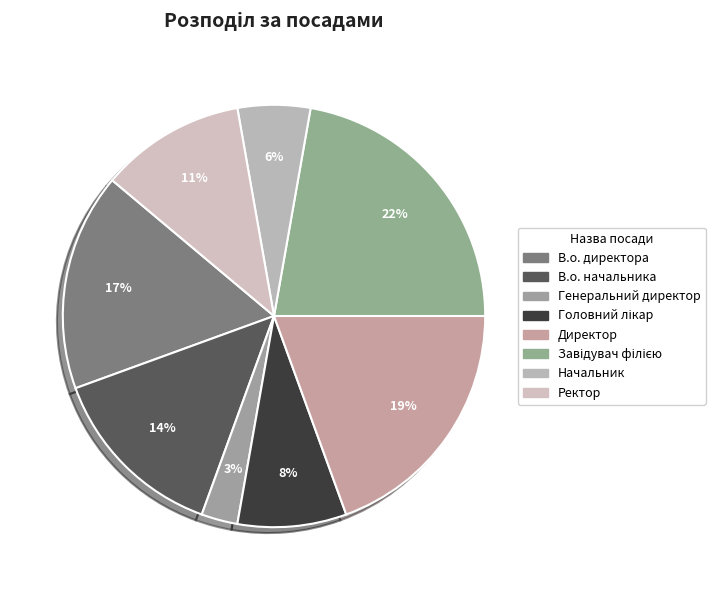

Is it true that Ректор is 11% of the pie?

True